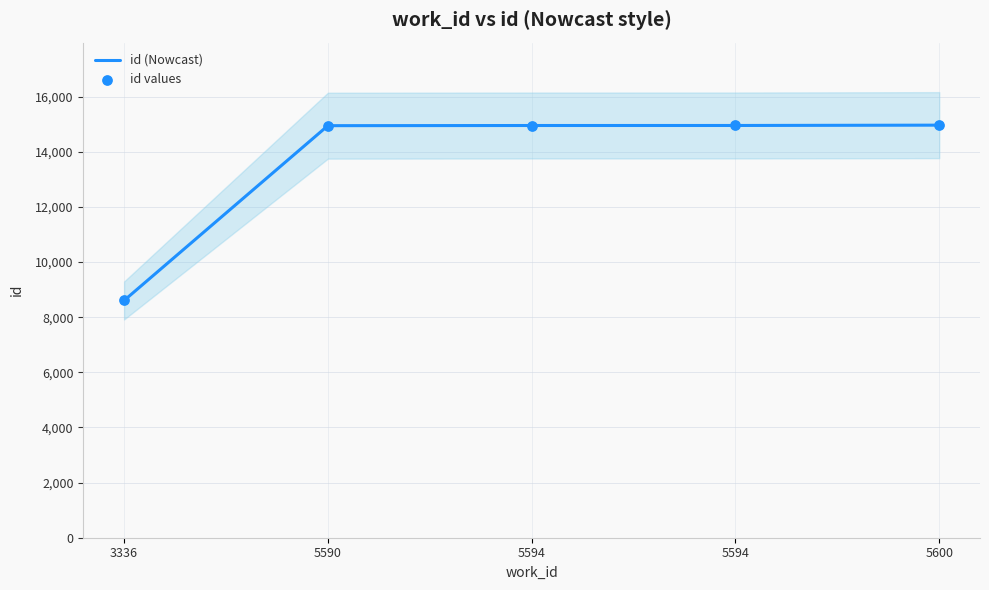

Which series has the widest spread of Y values?

id (Nowcast)